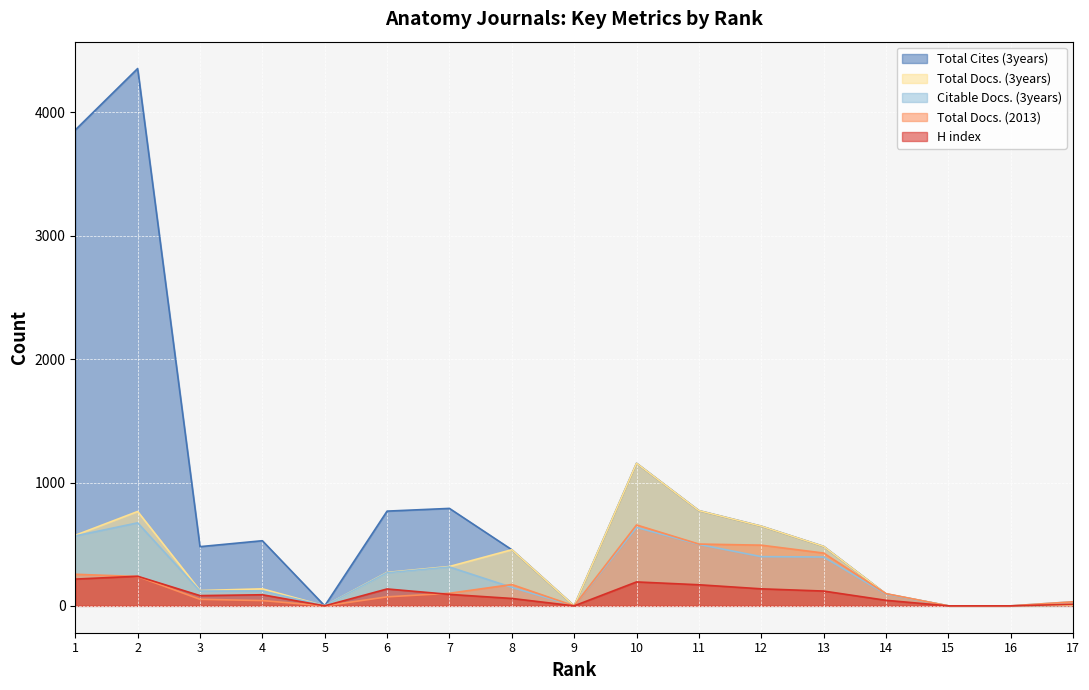

How many lines are shown in the chart?

5